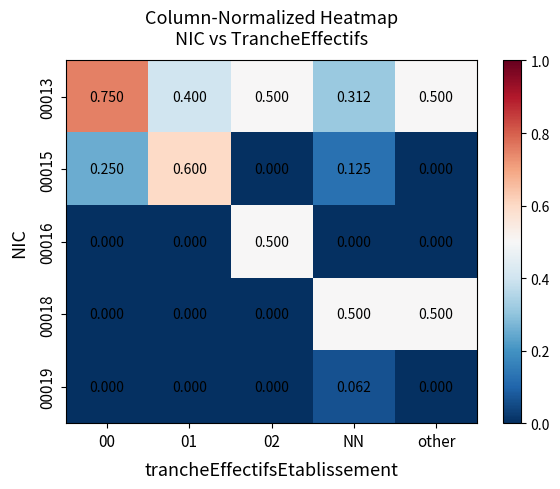

Which category has the highest value in the 00019 series?

NN